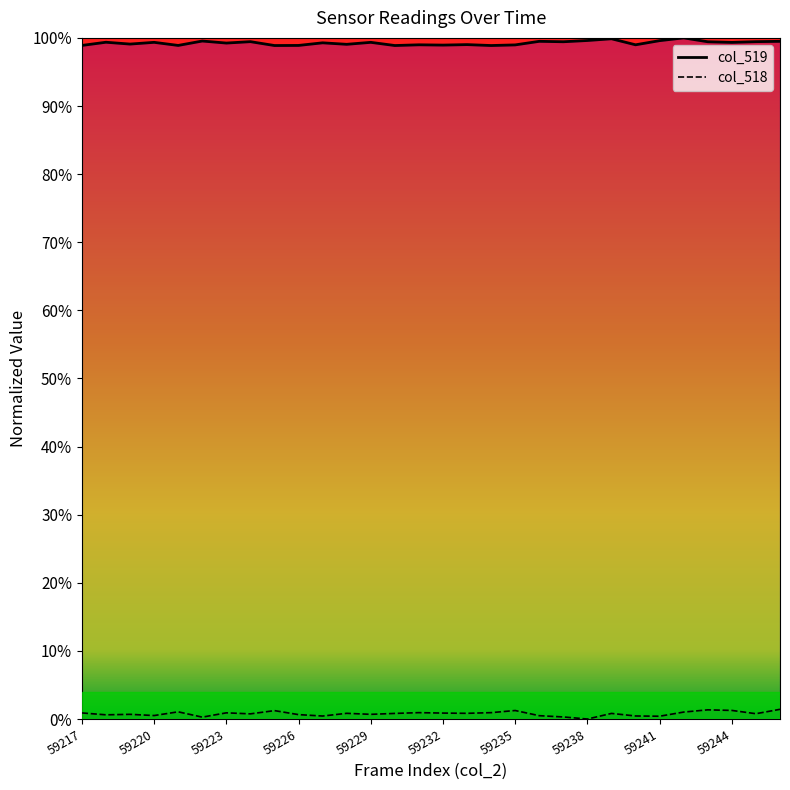

Does the chart have visible grid lines?

No